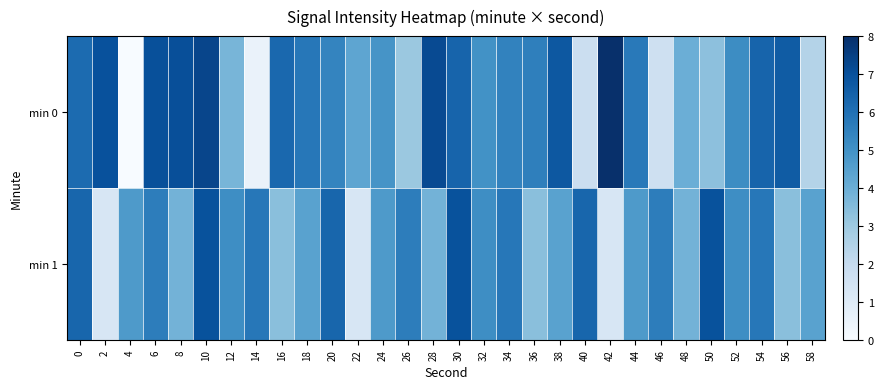

Rank the series by their maximum value, from highest to lowest.

min 0, min 1